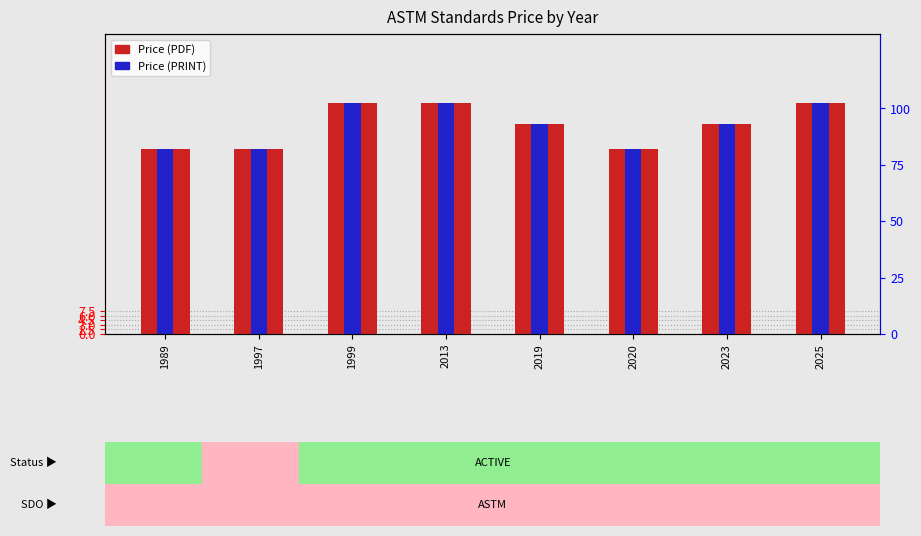

Which series has the largest total across all categories?

Price (PDF)